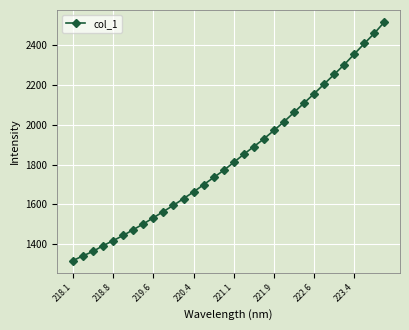

What is the minimum value shown in the chart?

1318.1